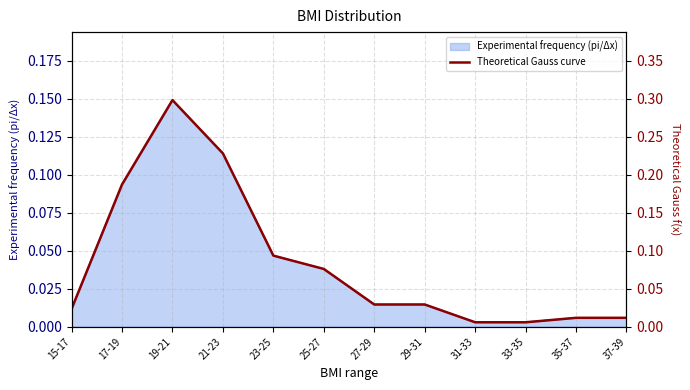

Reading left to right, extract all data points from this chart.

15-17=0.0	17-19=0.2	19-21=0.3	21-23=0.2	23-25=0.1	25-27=0.1	27-29=0.0	29-31=0.0	31-33=0.0	33-35=0.0	35-37=0.0	37-39=0.0